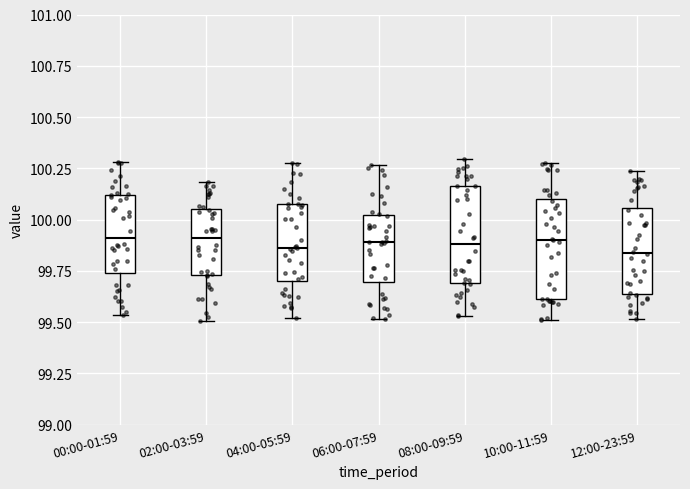

Where does the lower whisker of the box for 08:00-09:59 end on the y-axis? The values are not printed on the chart, so give them approximately, as read against the axis.

99.55